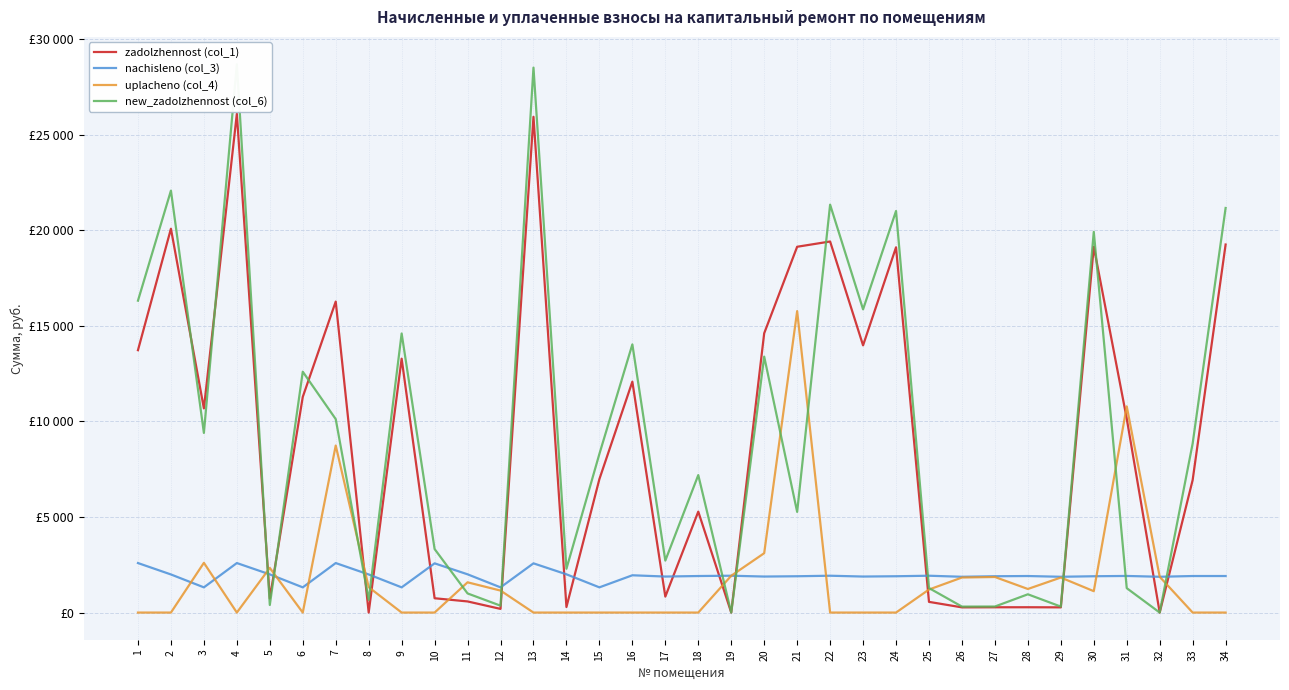

Which label corresponds to the largest value in the chart?

4